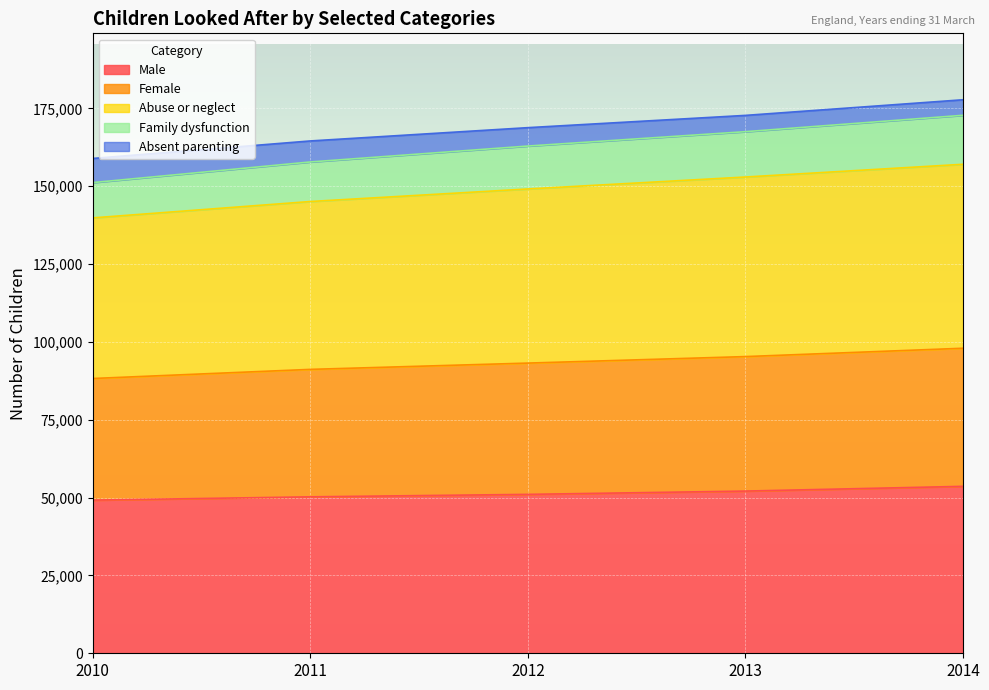

At which label is Male closest to 51395?

2012